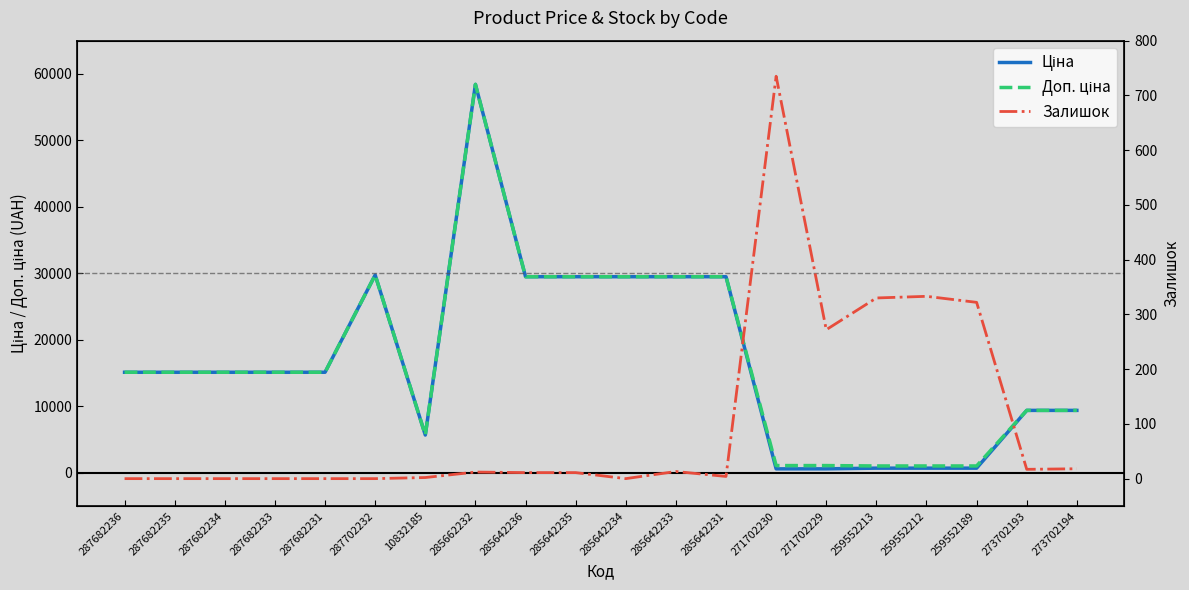

What position from the left is 287682236?

1